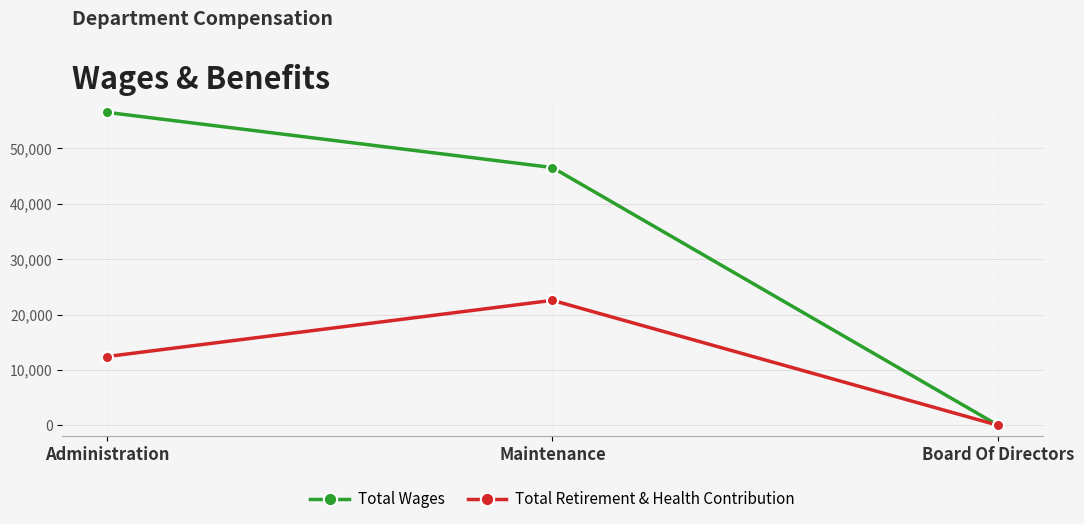

Reading right to left, transcribe all the data shown in this chart.

Total Wages: Board Of Directors=0	Maintenance=46525	Administration=56499
Total Retirement & Health Contribution: Board Of Directors=0	Maintenance=22561	Administration=12410